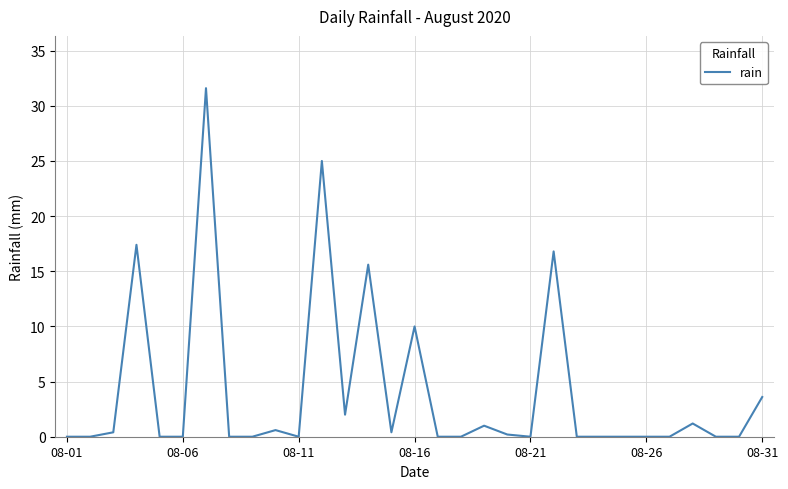

What is the greatest value displayed?

31.6